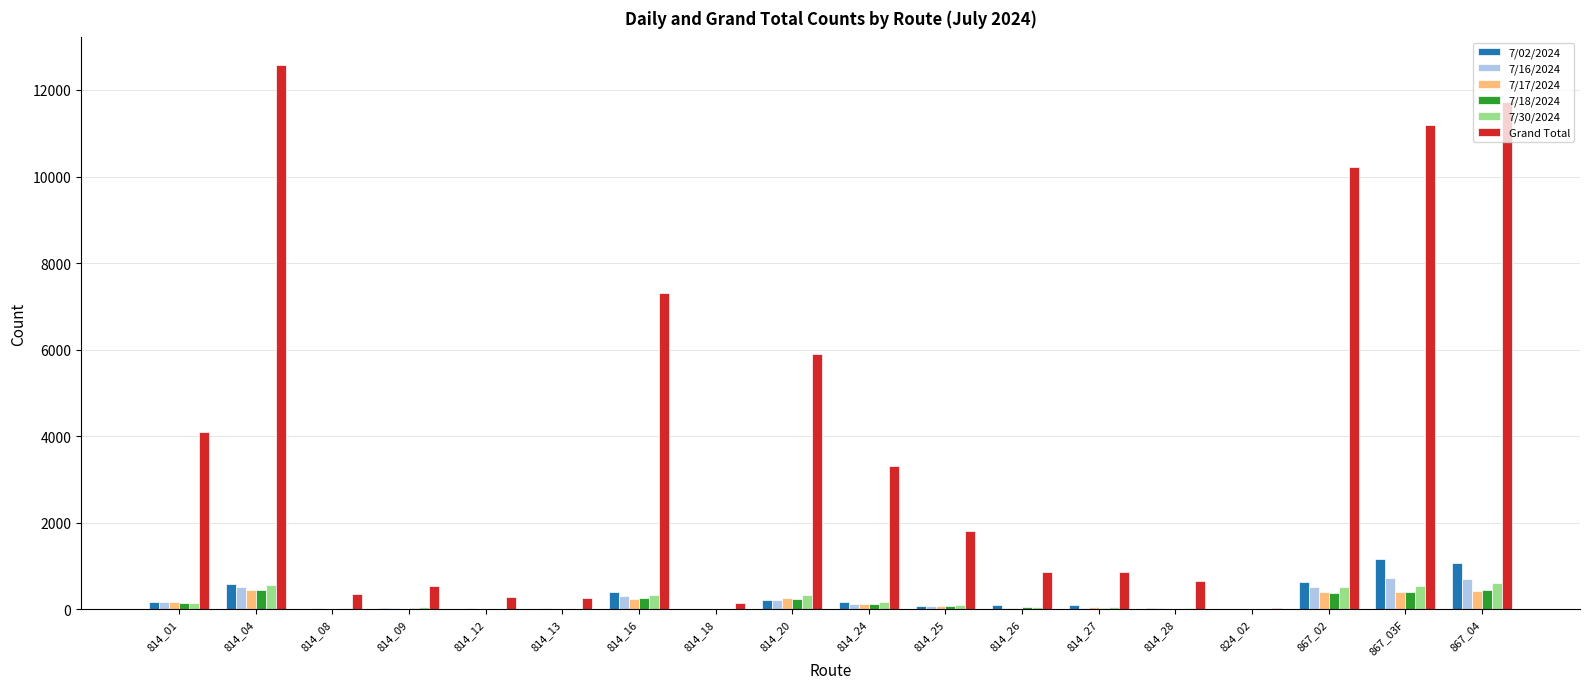

Which category has the highest value across all series?

814_04